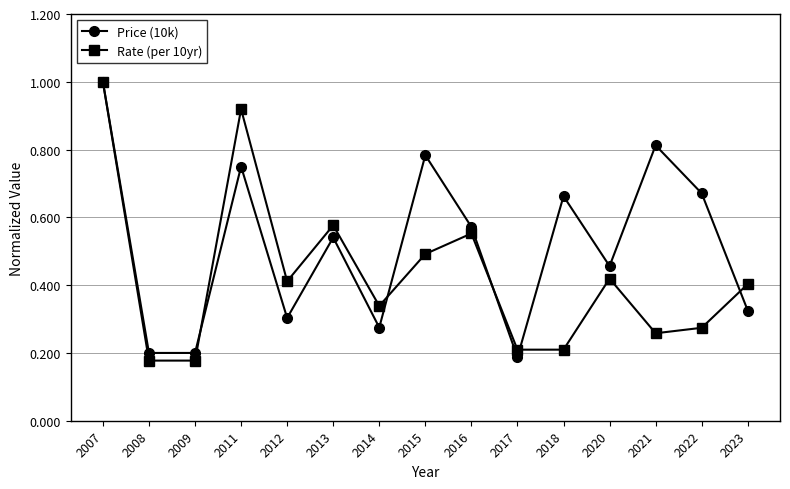

At 2022, list the series in order from smallest to largest.

Rate (per 10yr), Price (10k)